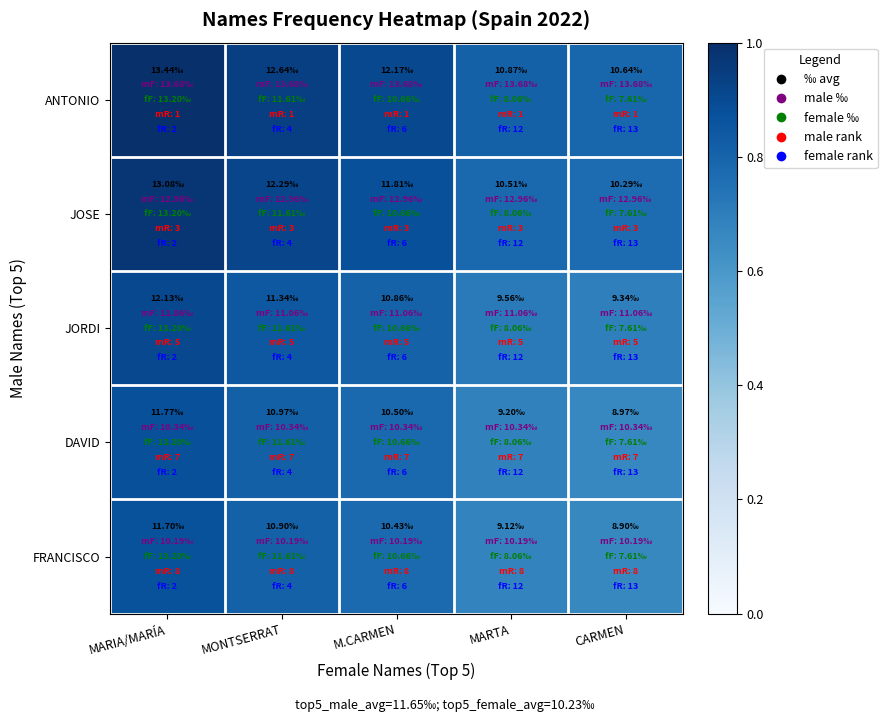

Reading left to right, list all the values displayed in this chart.

ANTONIO: MARIA/MARÍA=1.0	MONTSERRAT=0.9	M.CARMEN=0.9	MARTA=0.8	CARMEN=0.8
JOSE: MARIA/MARÍA=1.0	MONTSERRAT=0.9	M.CARMEN=0.9	MARTA=0.8	CARMEN=0.8
JORDI: MARIA/MARÍA=0.9	MONTSERRAT=0.8	M.CARMEN=0.8	MARTA=0.7	CARMEN=0.7
DAVID: MARIA/MARÍA=0.9	MONTSERRAT=0.8	M.CARMEN=0.8	MARTA=0.7	CARMEN=0.7
FRANCISCO: MARIA/MARÍA=0.9	MONTSERRAT=0.8	M.CARMEN=0.8	MARTA=0.7	CARMEN=0.7